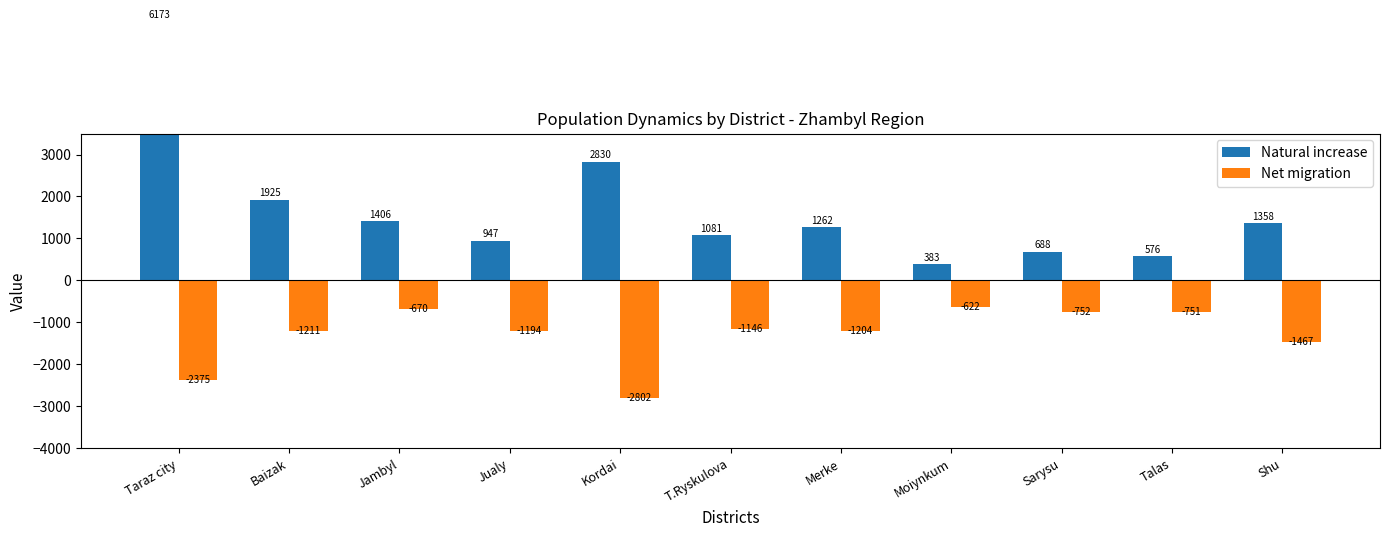

How many data points in Natural increase are above 1262?

5